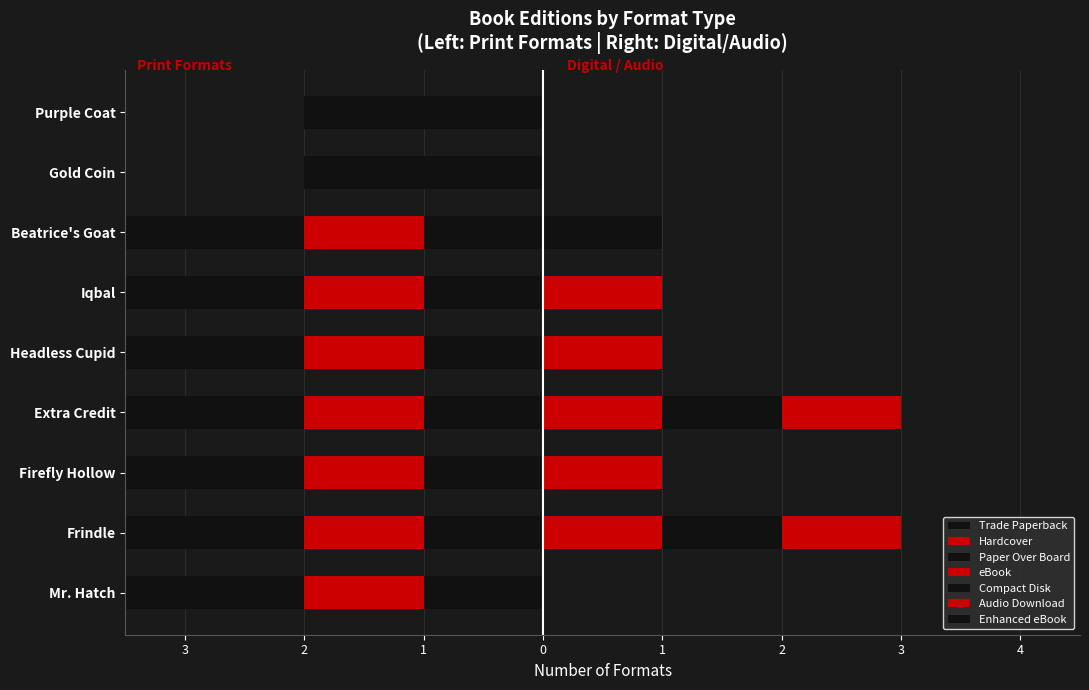

The chart shows a value of 1 at Somebody Loves You, Mr. Hatch. True or false?

False